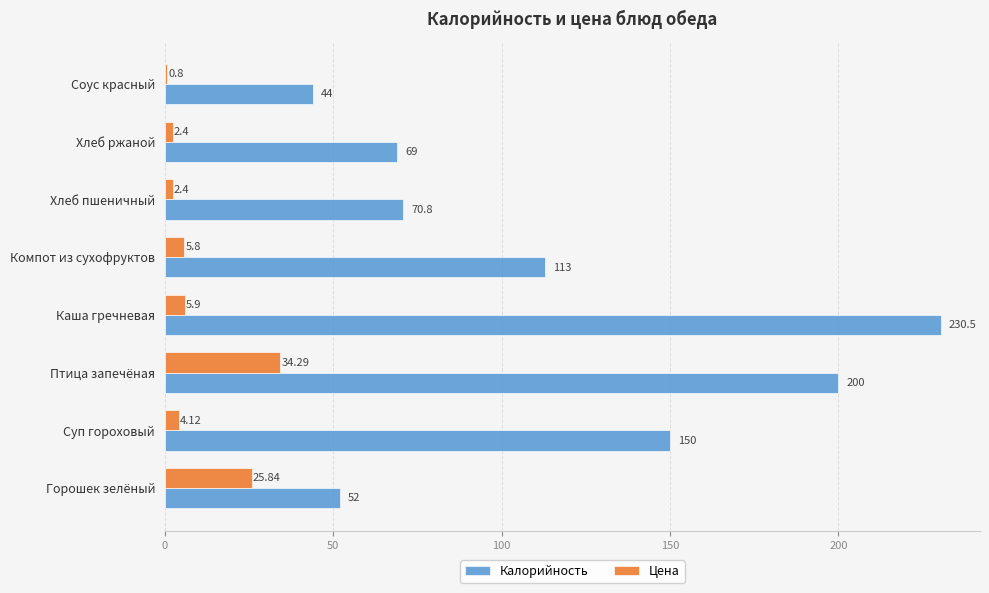

Which label corresponds to the smallest value in the chart?

Соус красный